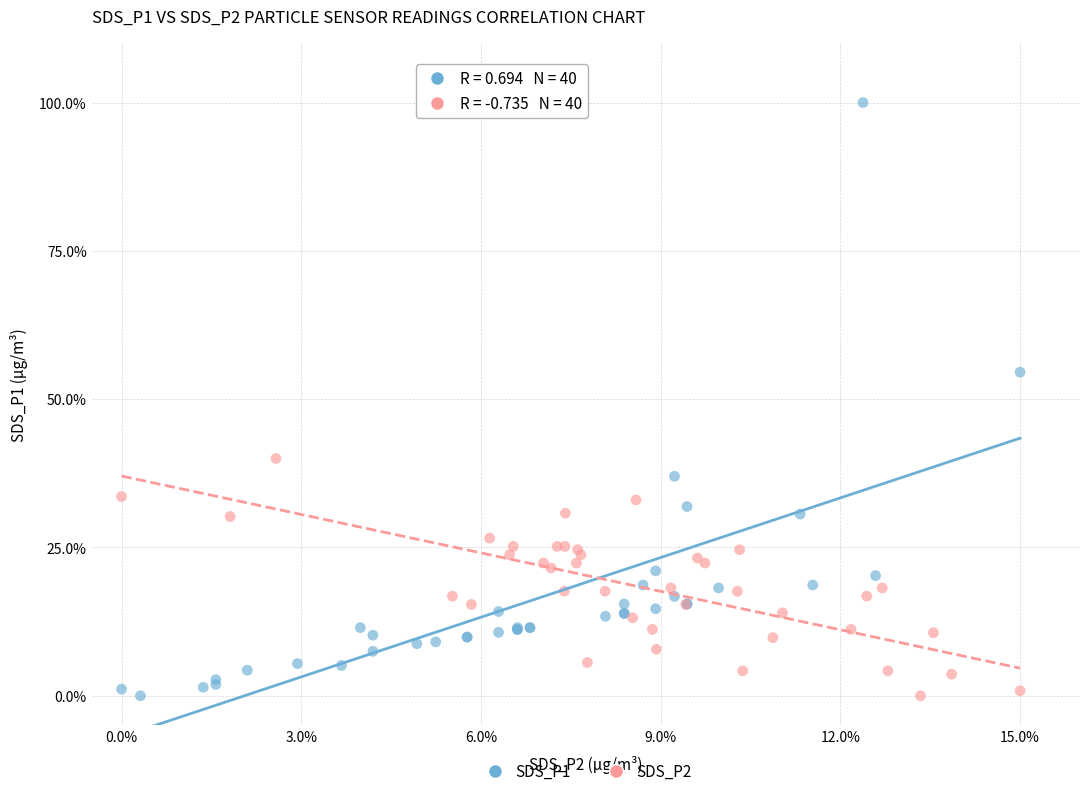

What are all the series names shown in the legend?

SDS_P1, SDS_P2